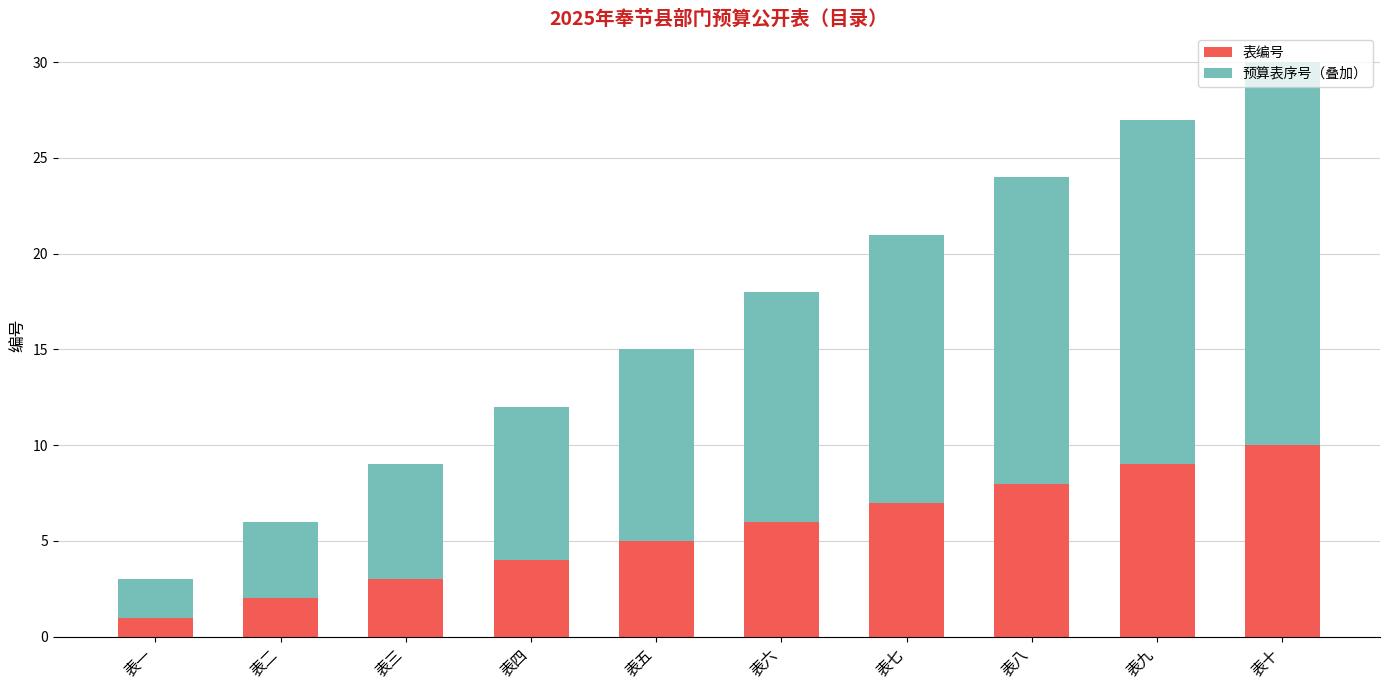

At which category is the sum across all series the highest?

表十